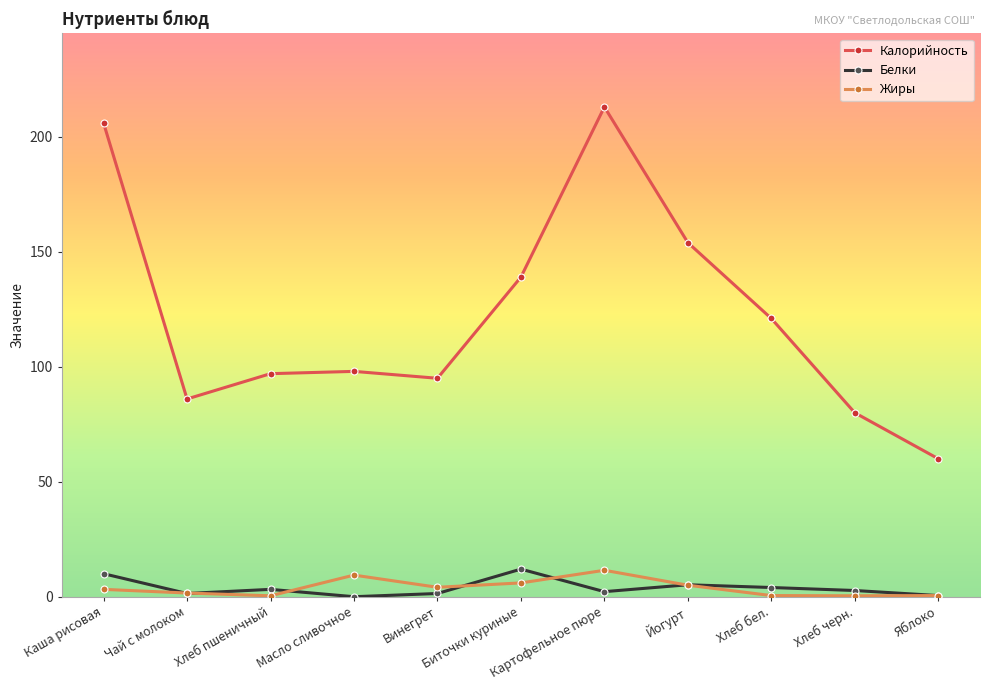

Is this an area chart (filled region under the line)?

No